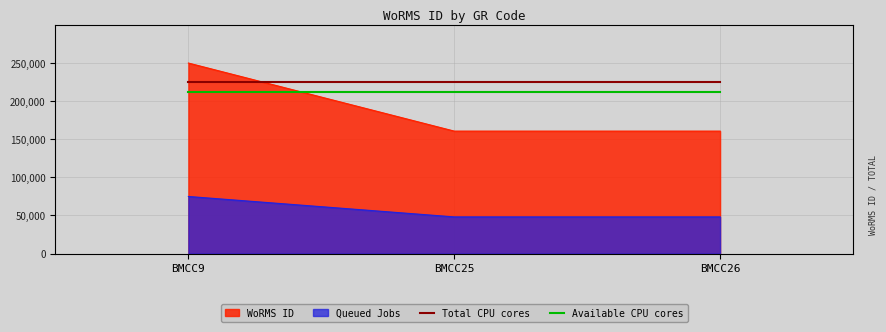

What value does the Available CPU cores series have at BMCC26?

212271.4